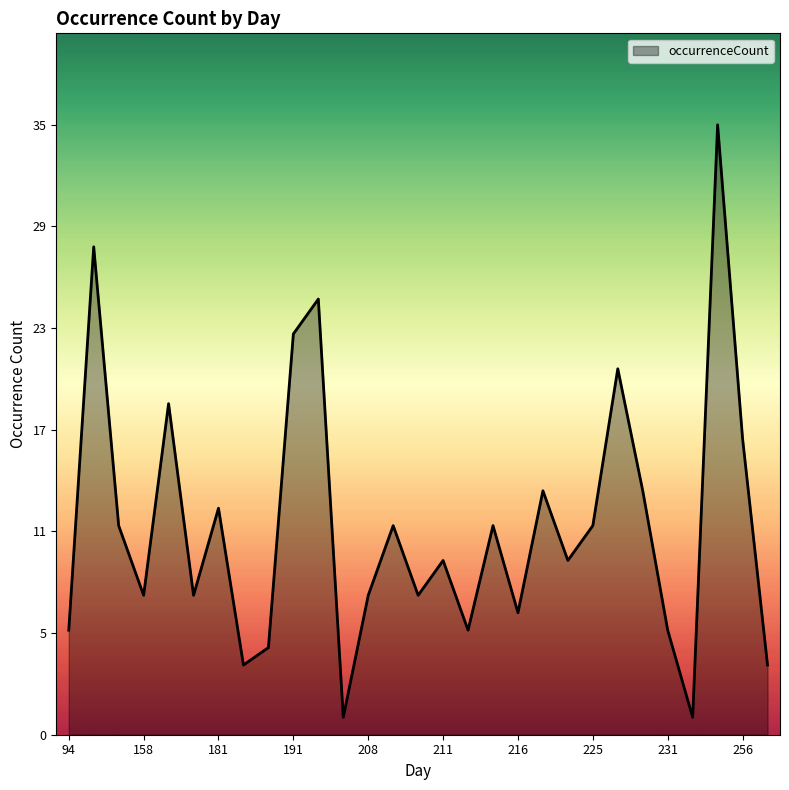

How many interior local peaks (higher than both neighbors) does the data have?

10